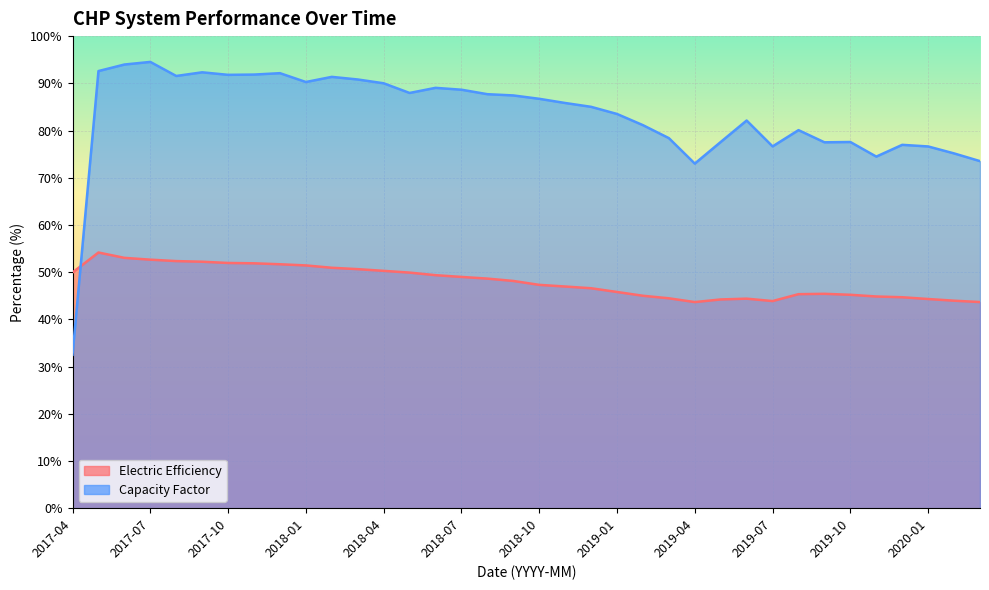

What is the difference between the maximum and second lowest values in the Electric Efficiency series?

10.5